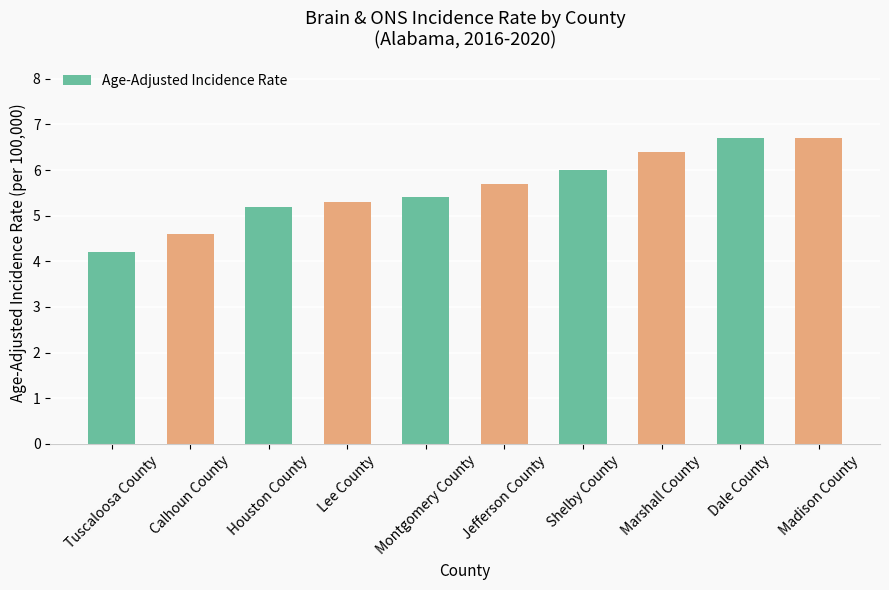

What position from the right is Jefferson County?

5